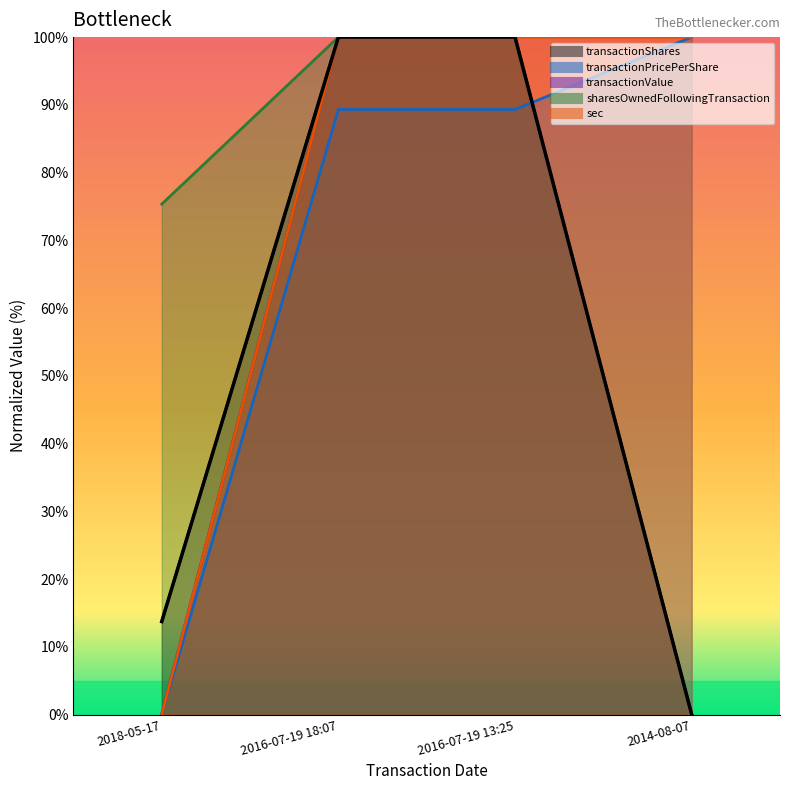

How many values in the sec series are below 100?

1